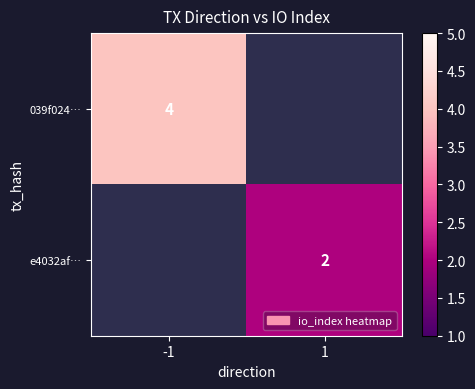

Is it true that e4032af… equals 3 at 1?

False